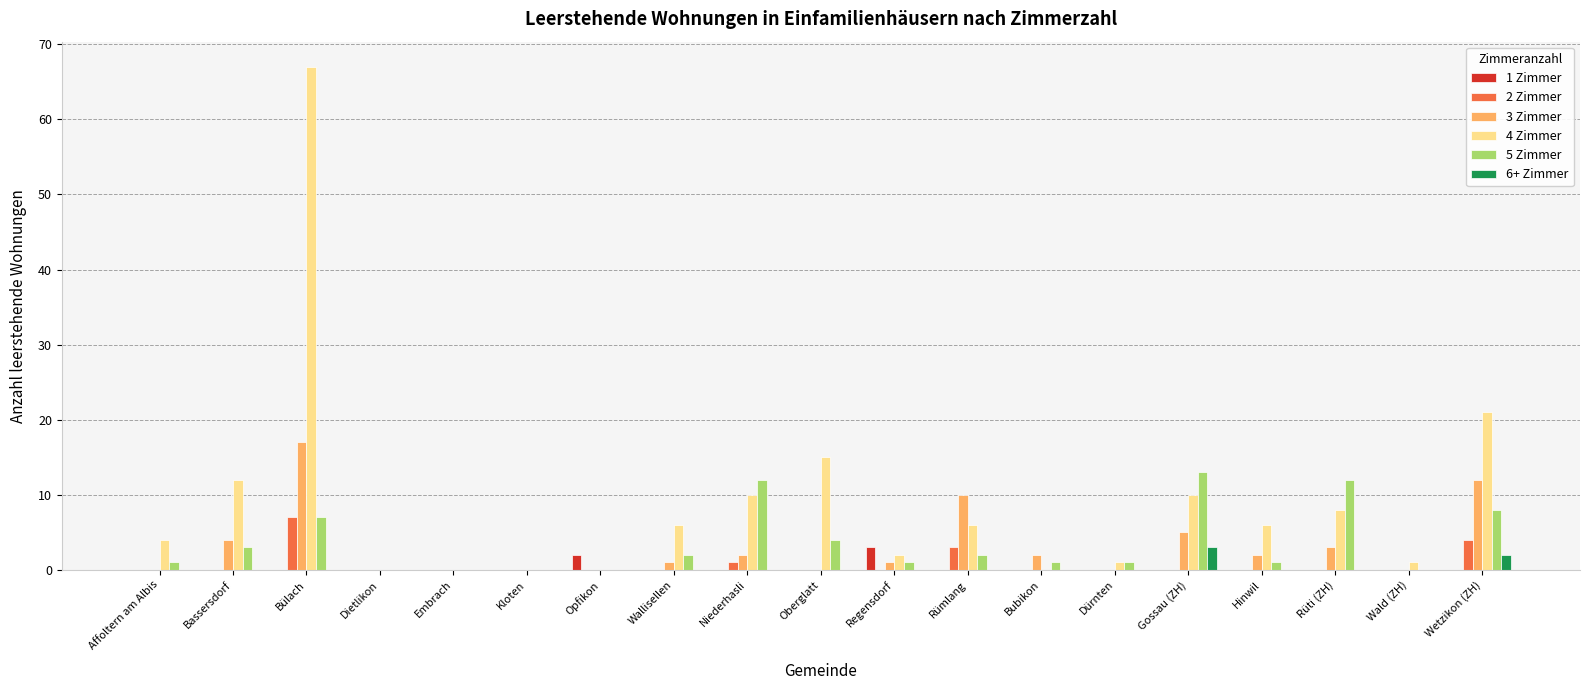

The 5 Zimmer series shows 1 at Regensdorf. True or false?

True